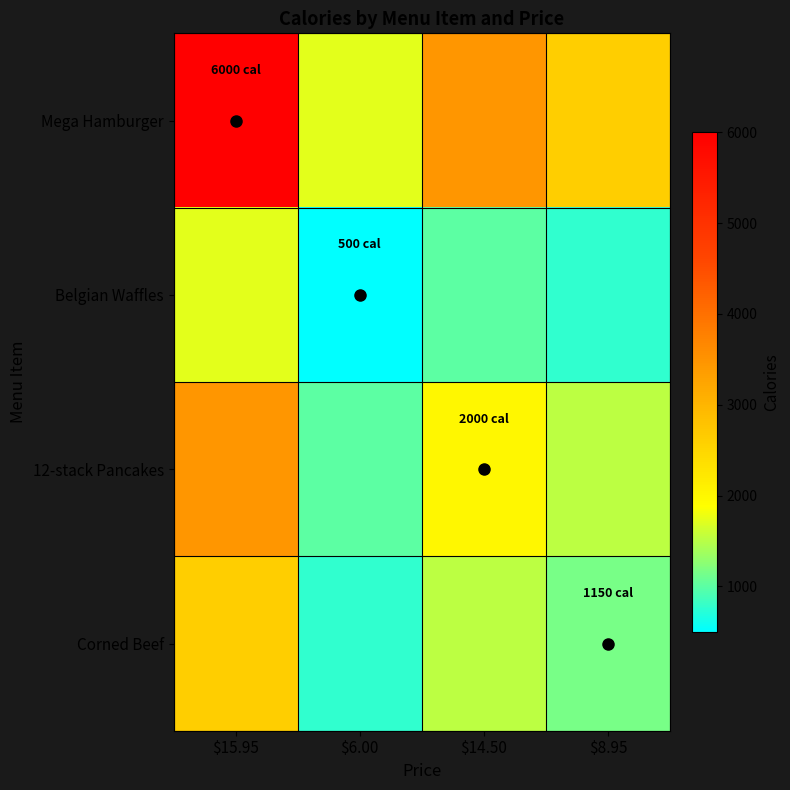

What is the difference between the highest and lowest values at $6.00?

1232.1